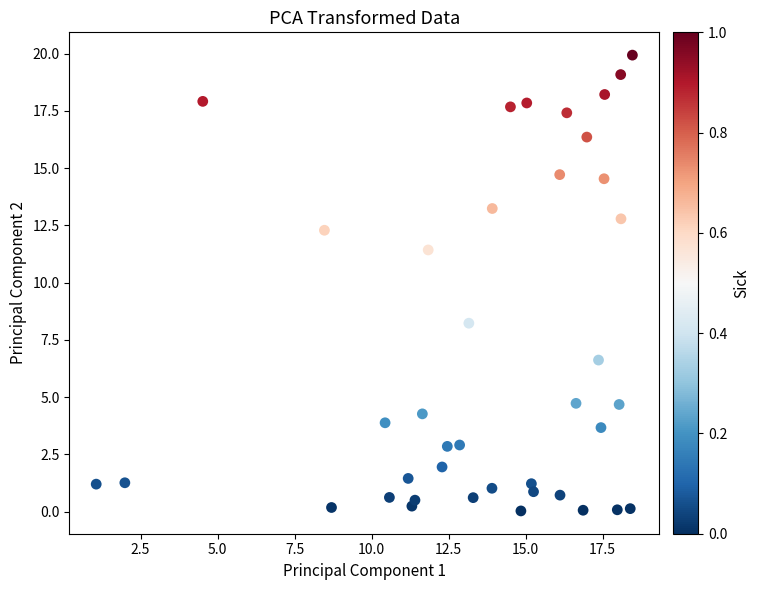

What is the range of Y values (max minus min)?

19.9